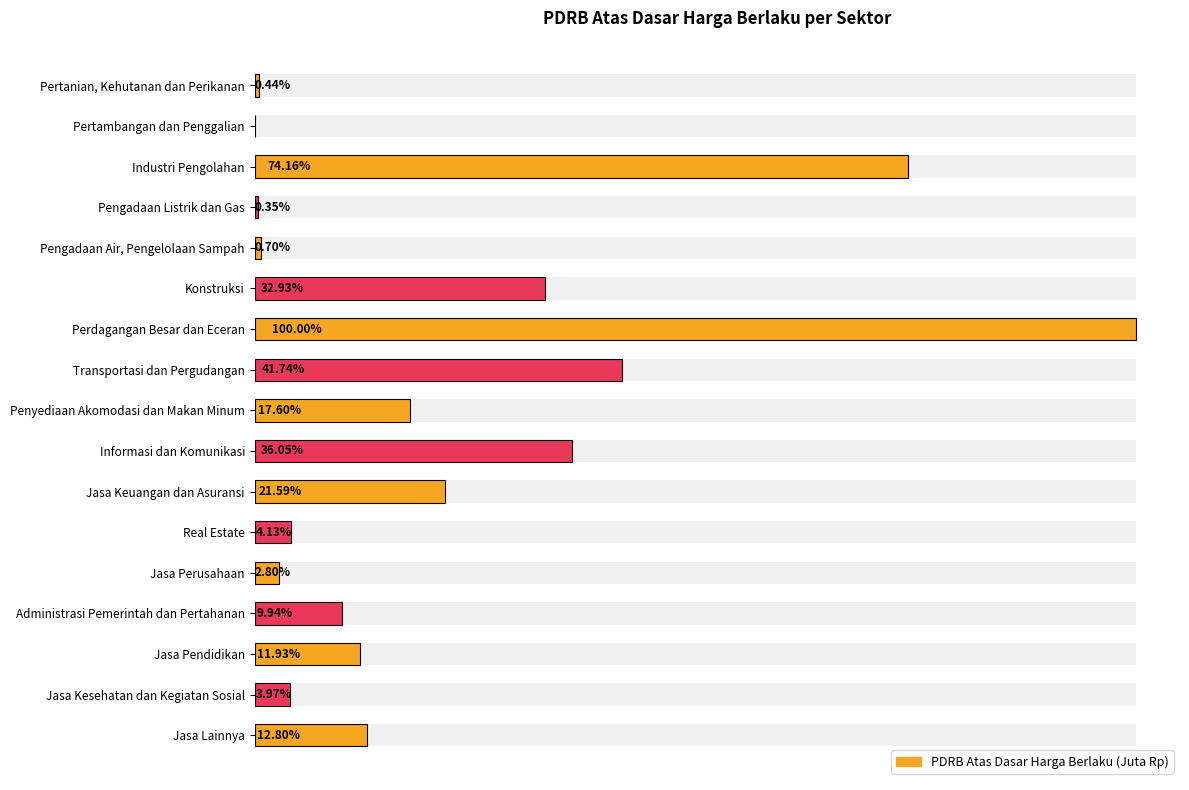

What is the difference between the values at Jasa Keuangan dan Asuransi and Pertambangan dan Penggalian?

12613090.4